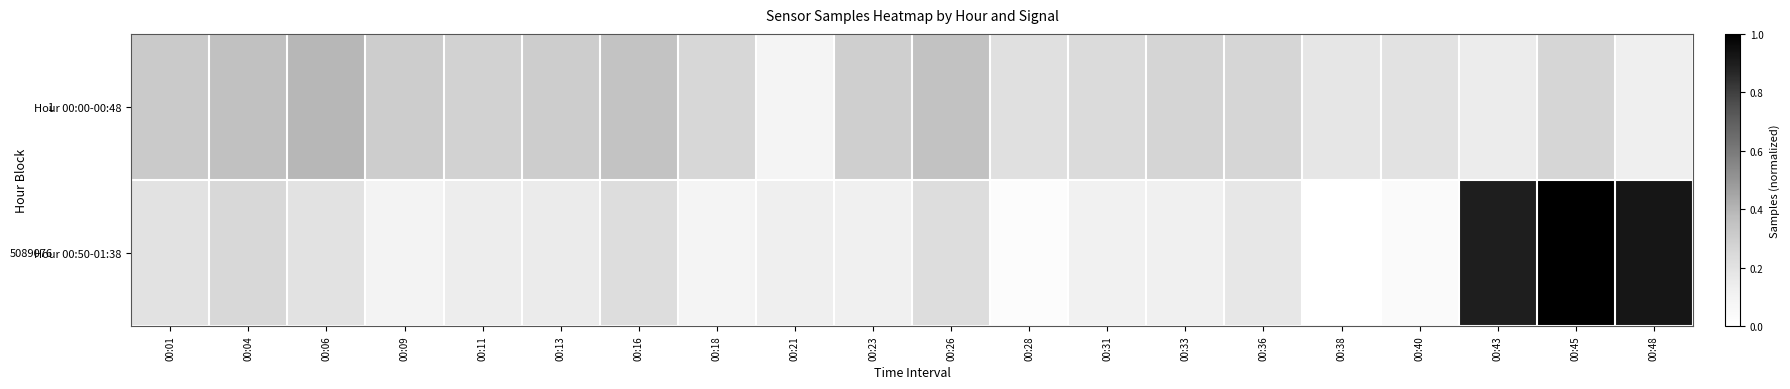

How many data points does each series have?

20